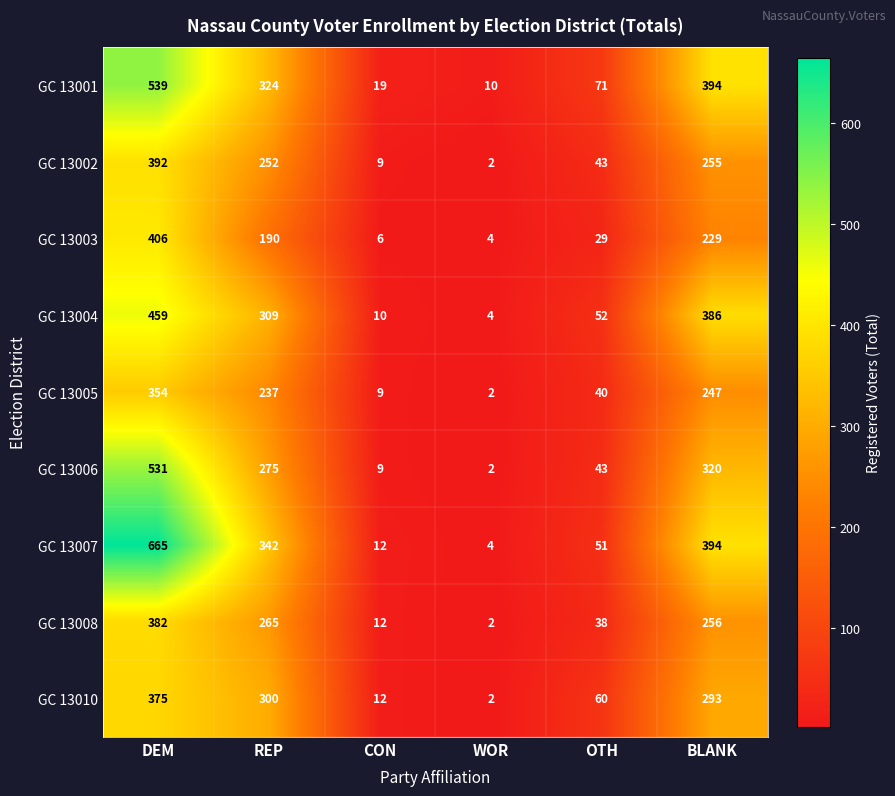

What is the difference between the GC 13003 values at WOR and DEM?

402